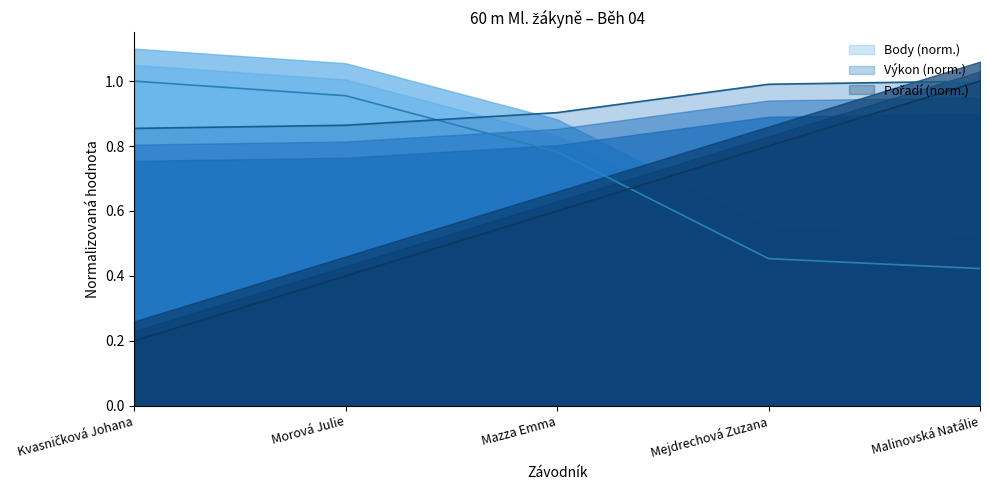

Between Morová Julie and Malinovská Natálie, which series saw the biggest shift?

Pořadí